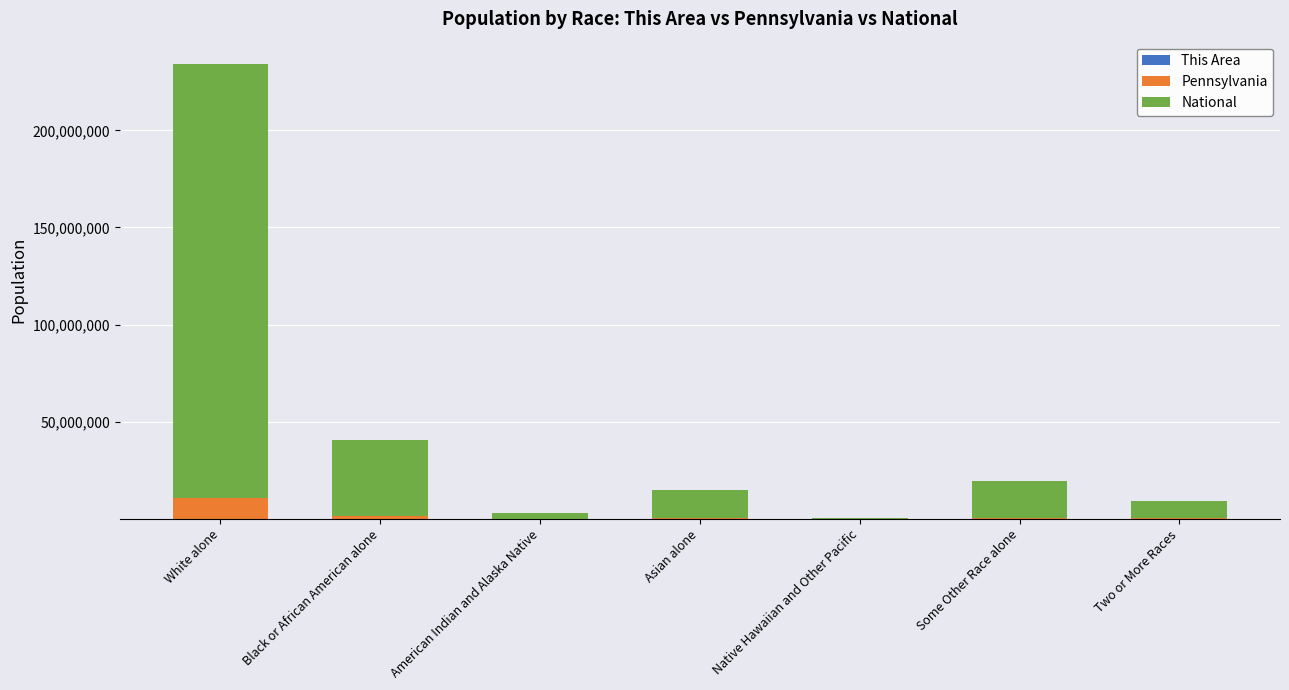

How many series are shown in this chart?

3